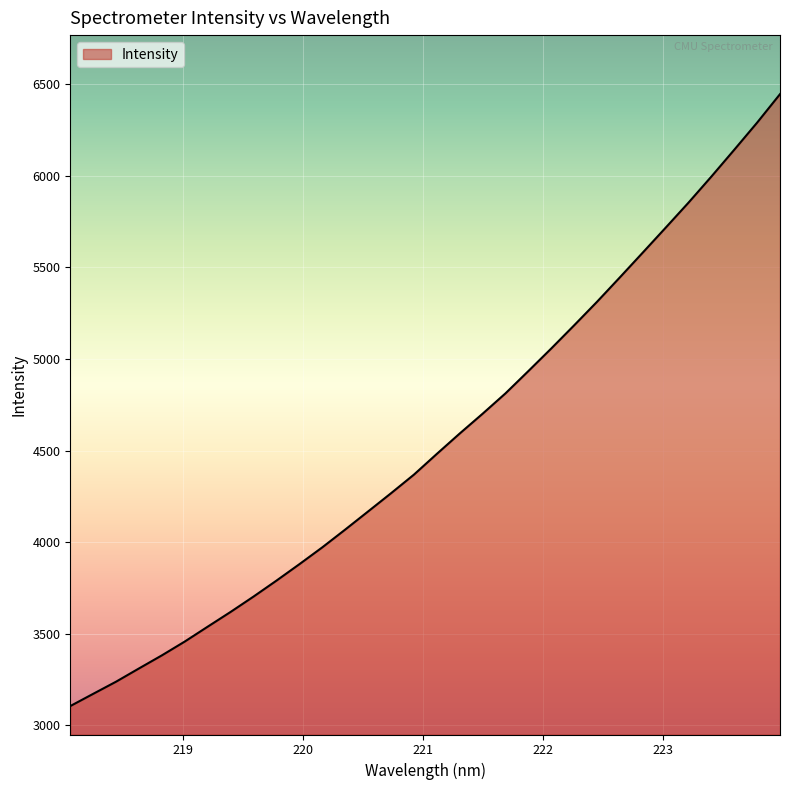

What is the smallest value displayed?

3105.3